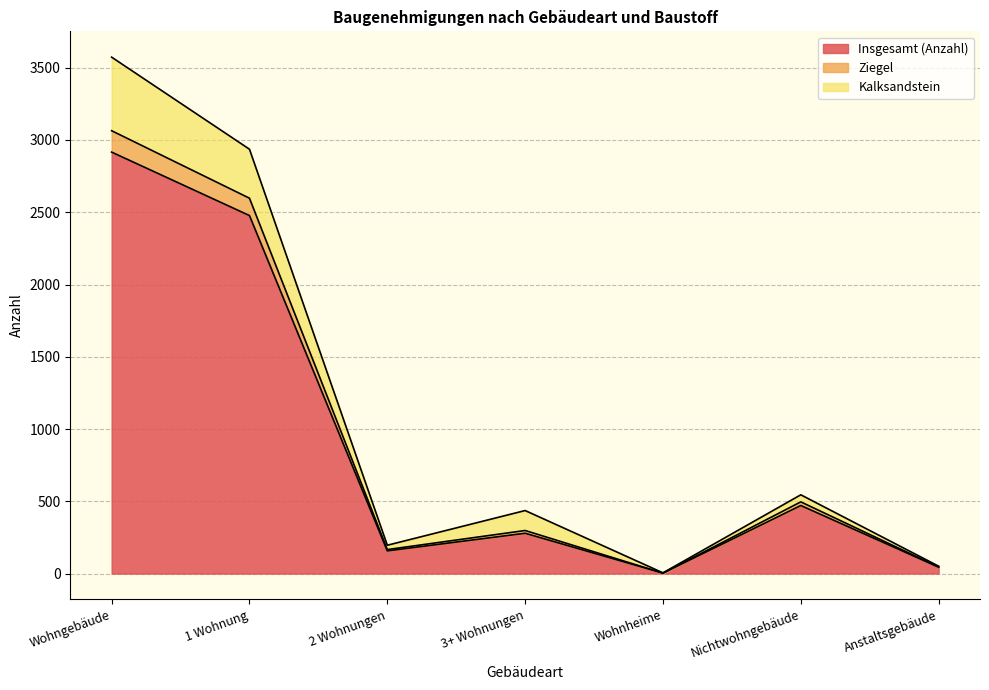

True or false: Ziegel has more than 1 points higher than both neighbors.

True